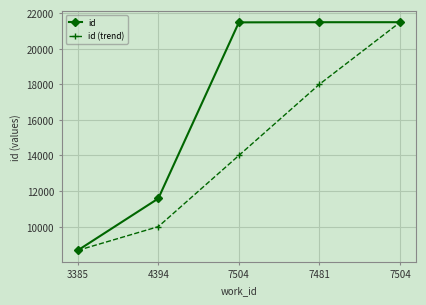

True or false: id (trend) has more than 2 interior local peaks.

False